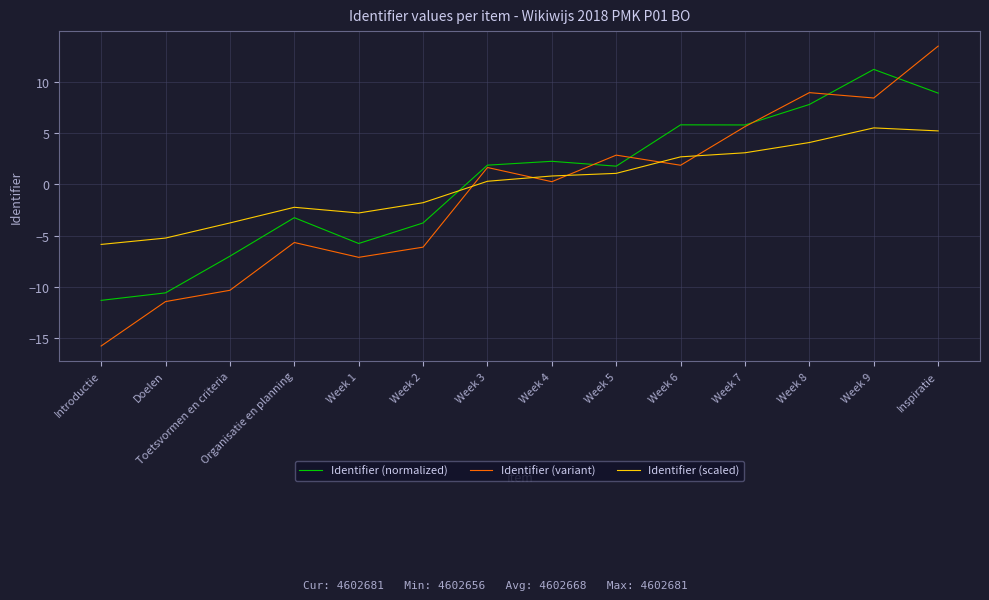

What is the difference between the second highest and second lowest values in the Identifier (normalized) series?

19.4